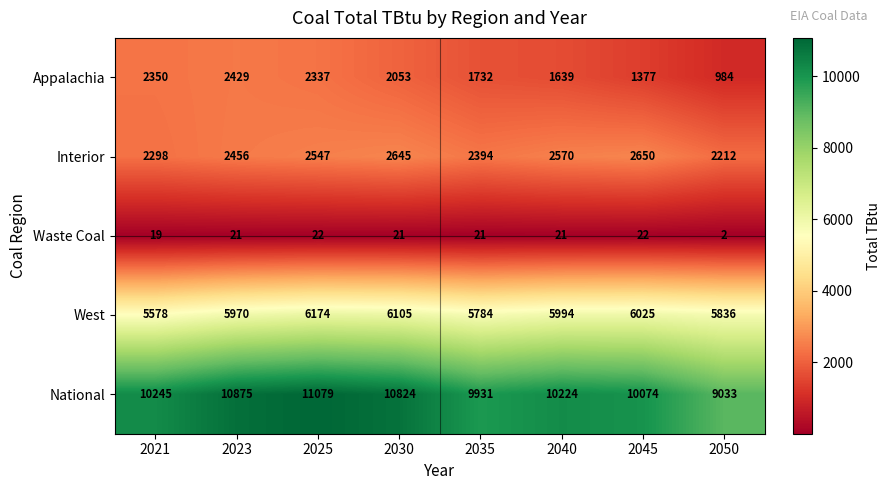

Count the number of categories in the chart.

8